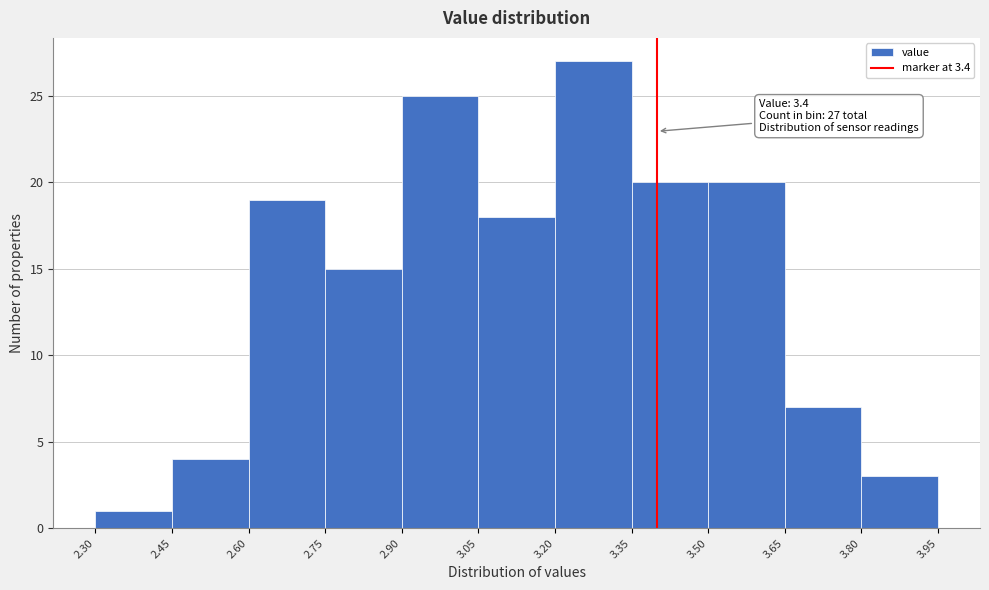

Over which range of the x-axis is the bar tallest?

3.20 to 3.35